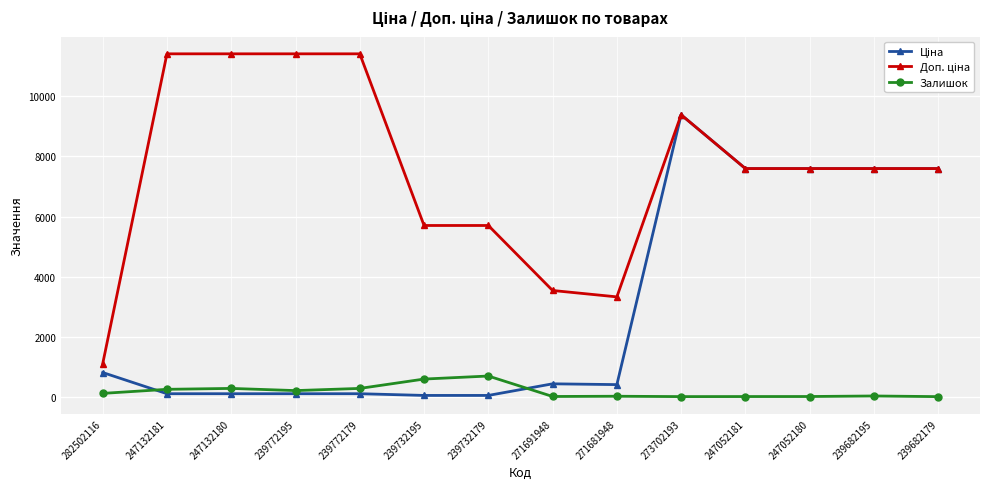

True or false: Залишок has more than 0 interior local peaks.

True